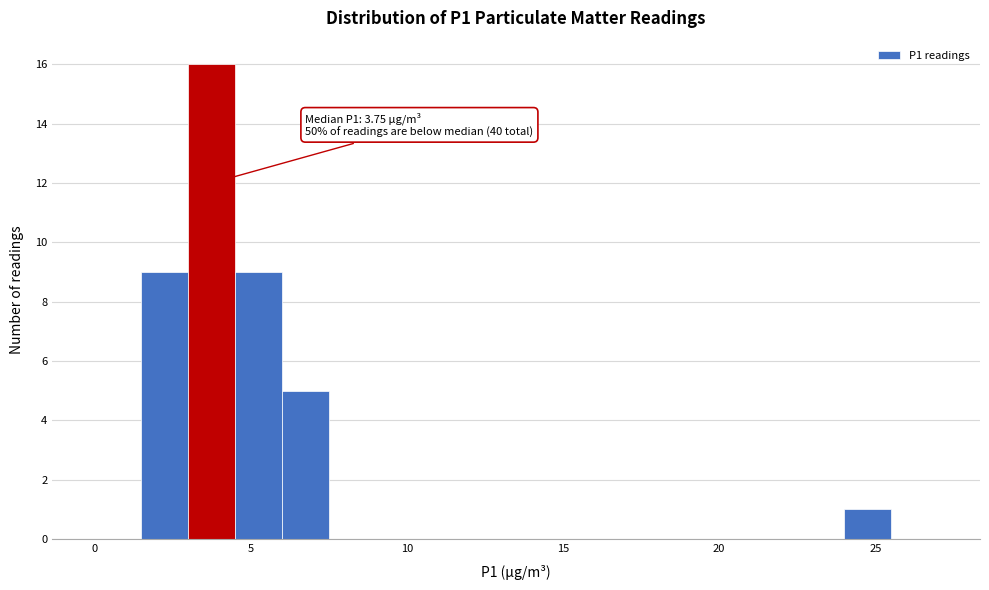

Around what value on the x-axis is the tallest bar? Give the approximate position of its centre, as read against the axis.

4.0